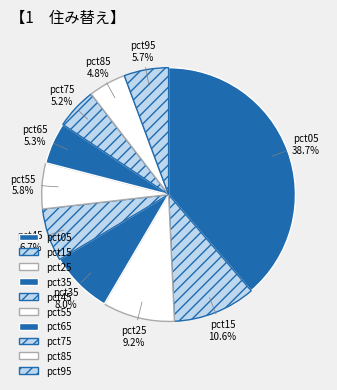

To the nearest percent, what is the difference between the pct15 and pct05 slice percentages?

28%